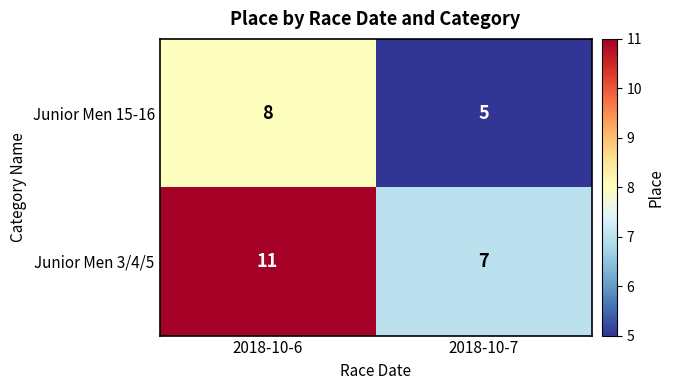

What is the smallest value displayed?

5